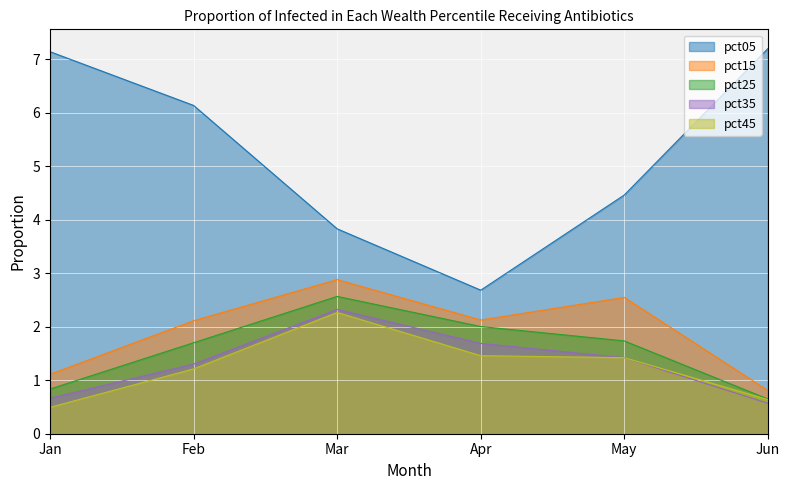

Where does the pct05 series first go above 6?

Jan